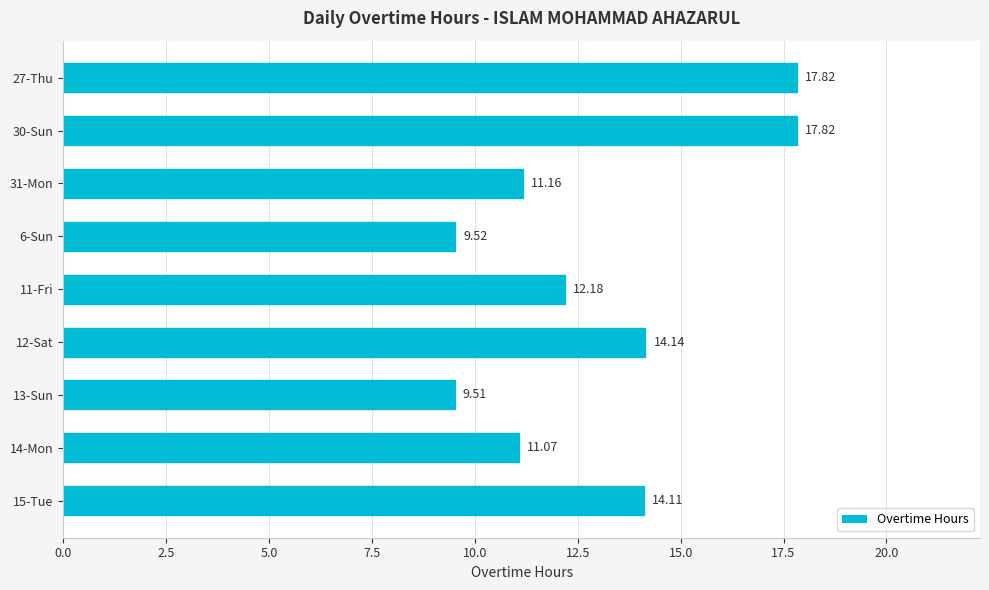

What is the sum of all values?

117.3